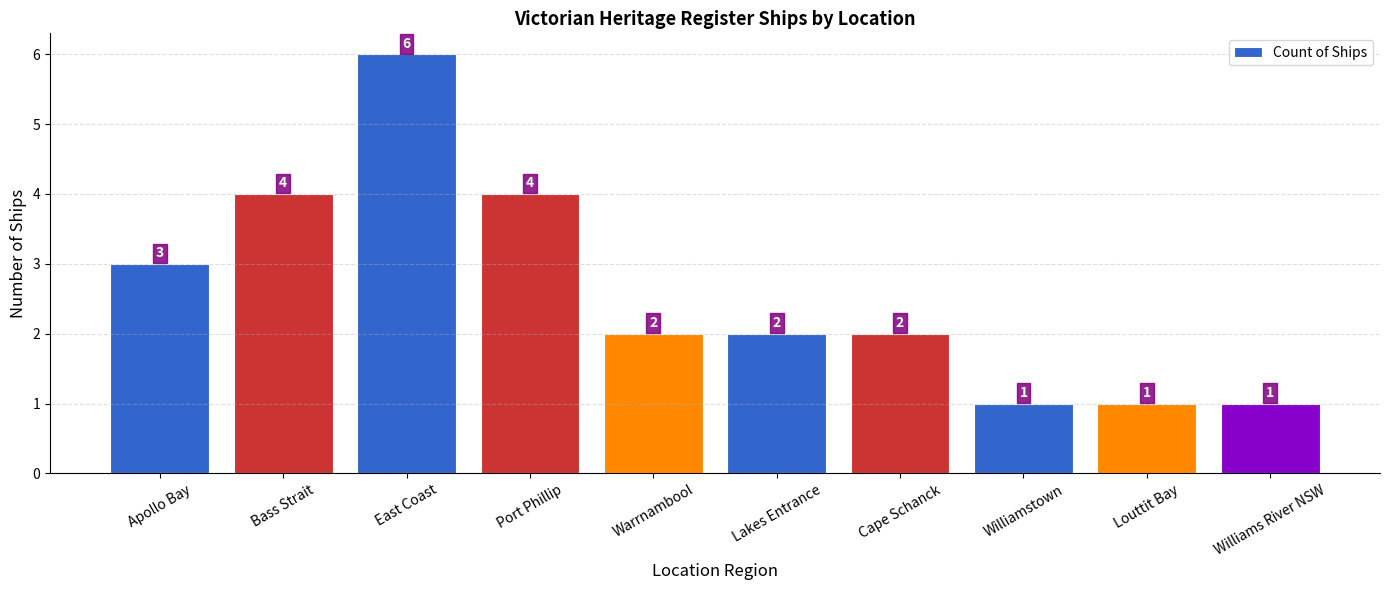

Are the bars grouped side by side (vs. stacked)?

No